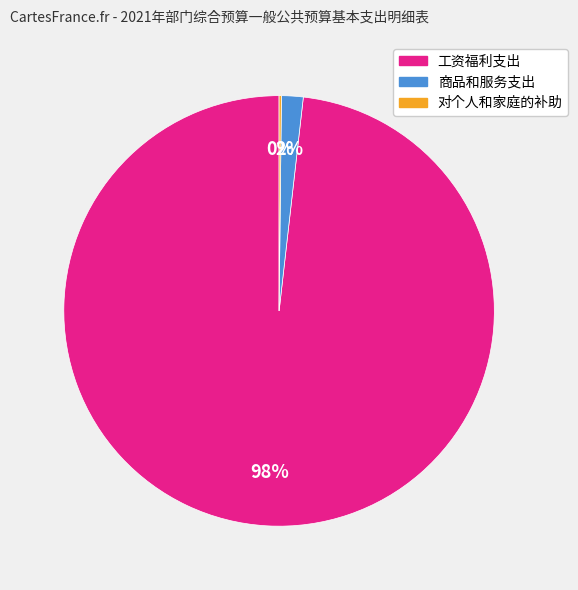

To the nearest percent, what is the average slice percentage?

33%